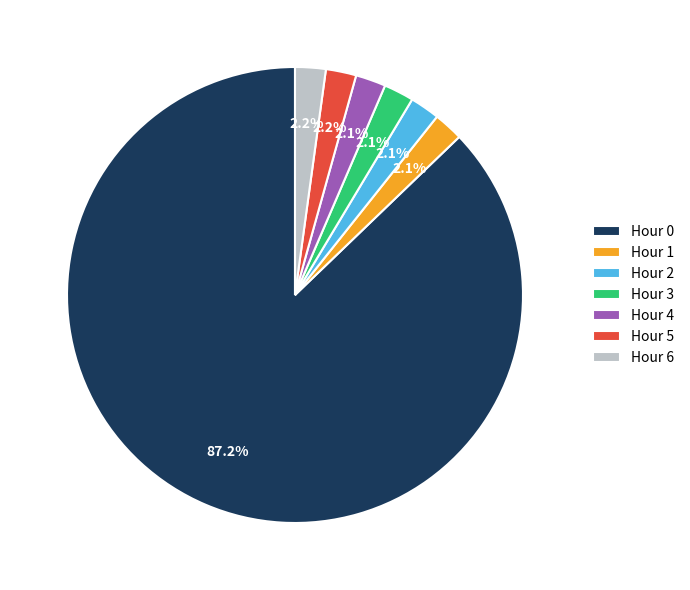

What is the majority slice?

Hour 0